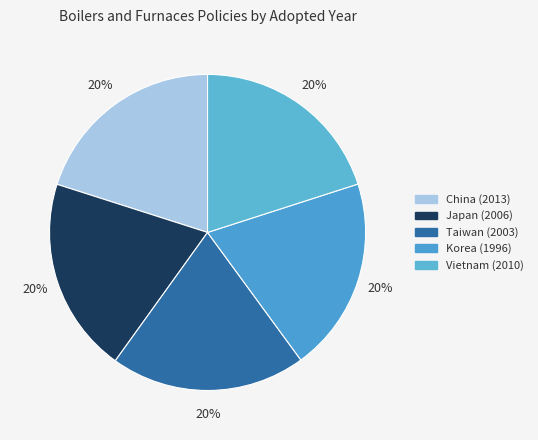

To the nearest percent, what is the average slice percentage?

20%